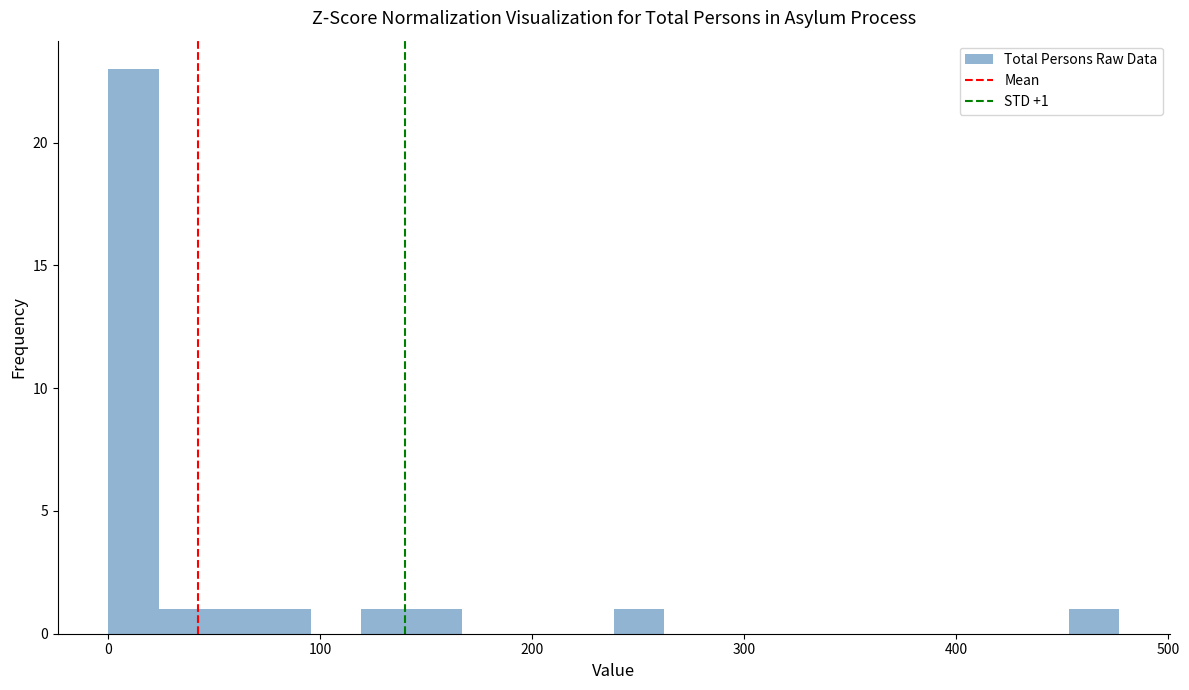

Read against the x-axis, roughly where is the centre of the tallest bar?

10